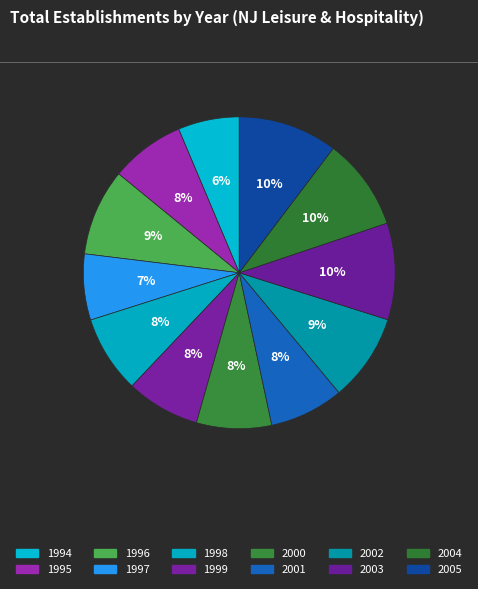

Is there any slice that represents more than half of the pie?

No